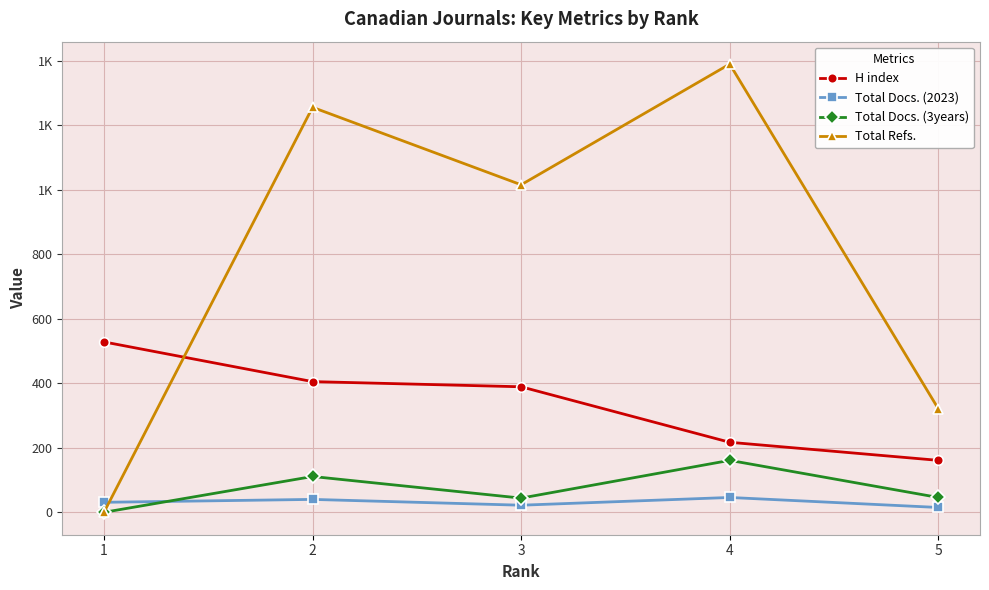

Does the chart have visible grid lines?

Yes